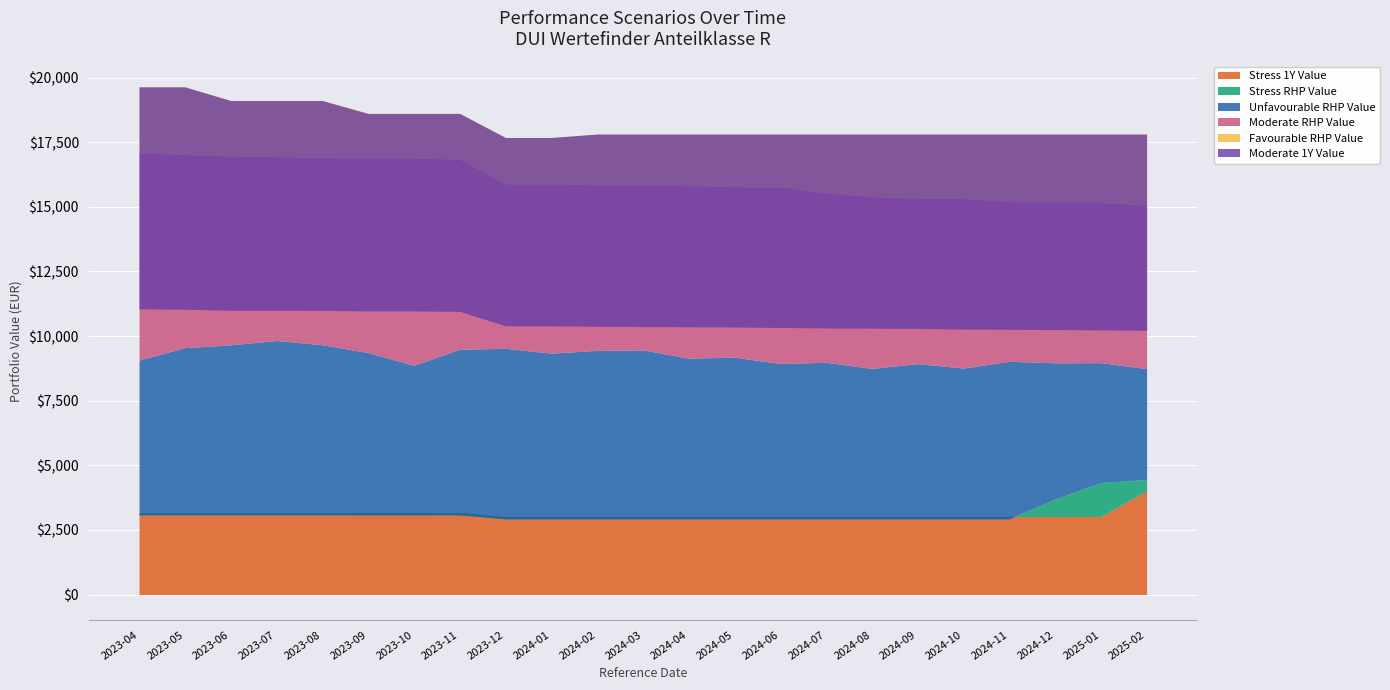

Which has a higher value, 2024-06-28 or 2024-05-31?

2024-06-28